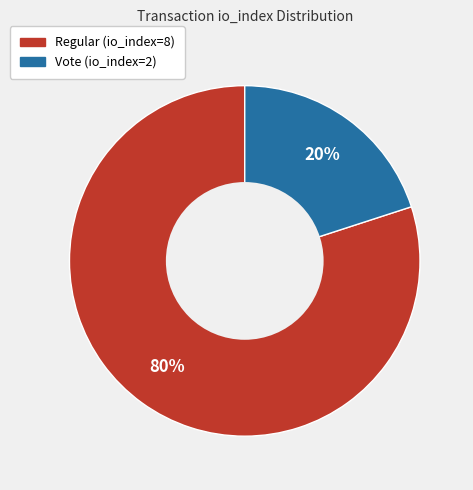

What is the ratio of the value at Regular (io_index=8) to the value at Vote (io_index=2)?

4.0